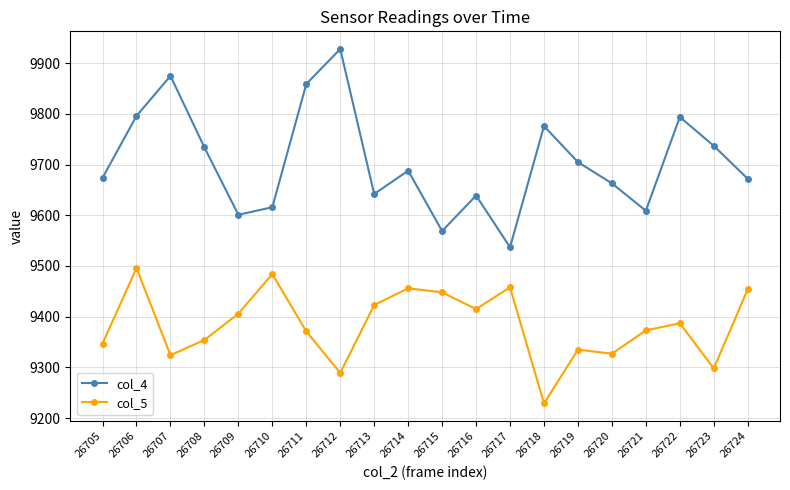

What are all the series names shown in the legend?

col_4, col_5